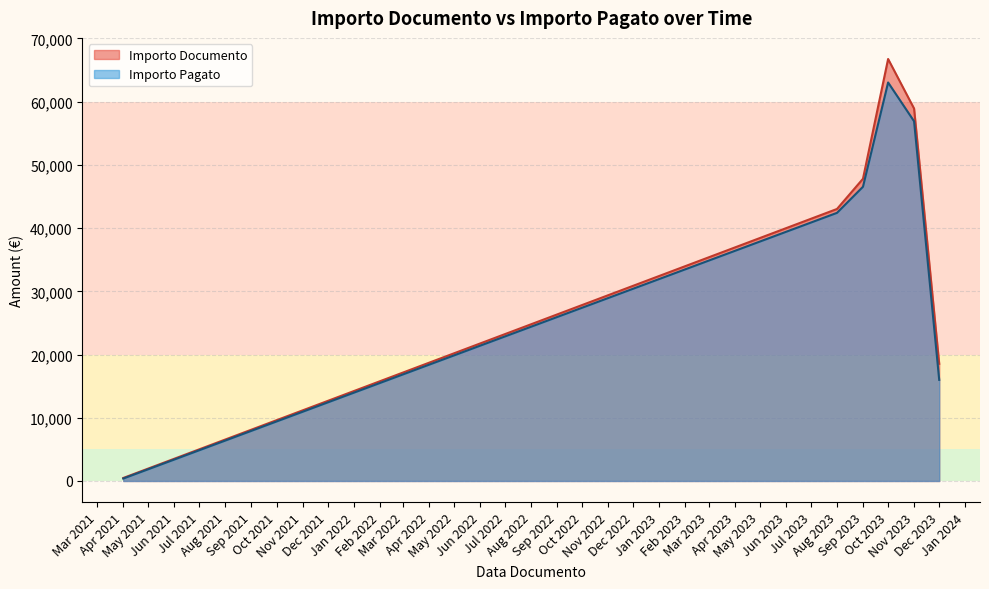

How many distinct data groups are displayed?

2